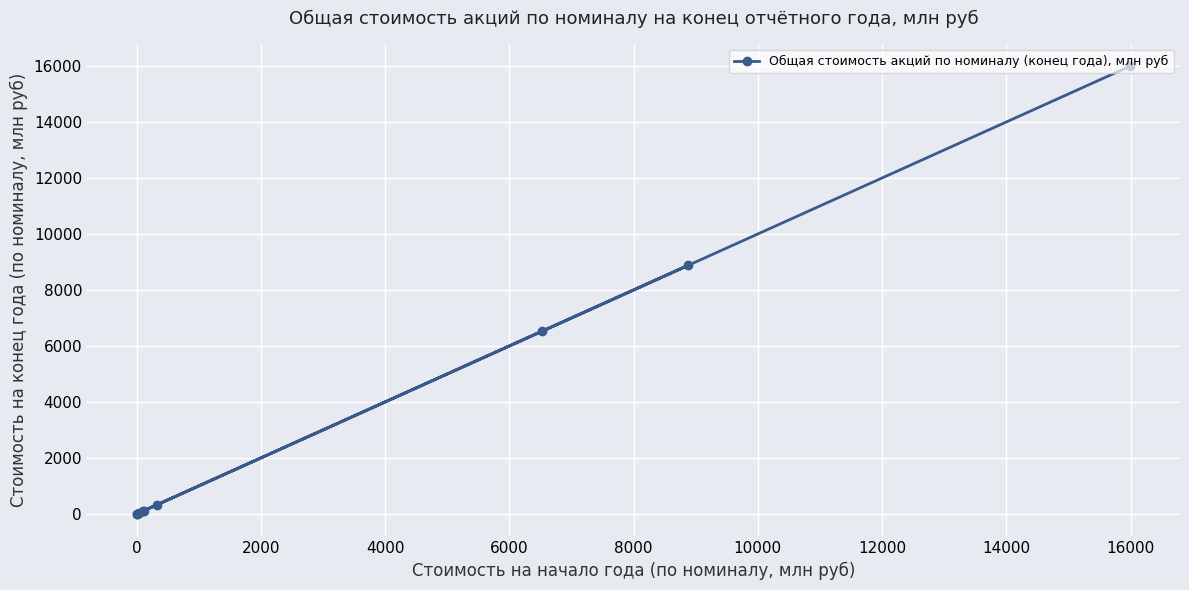

How many lines are shown in the chart?

1